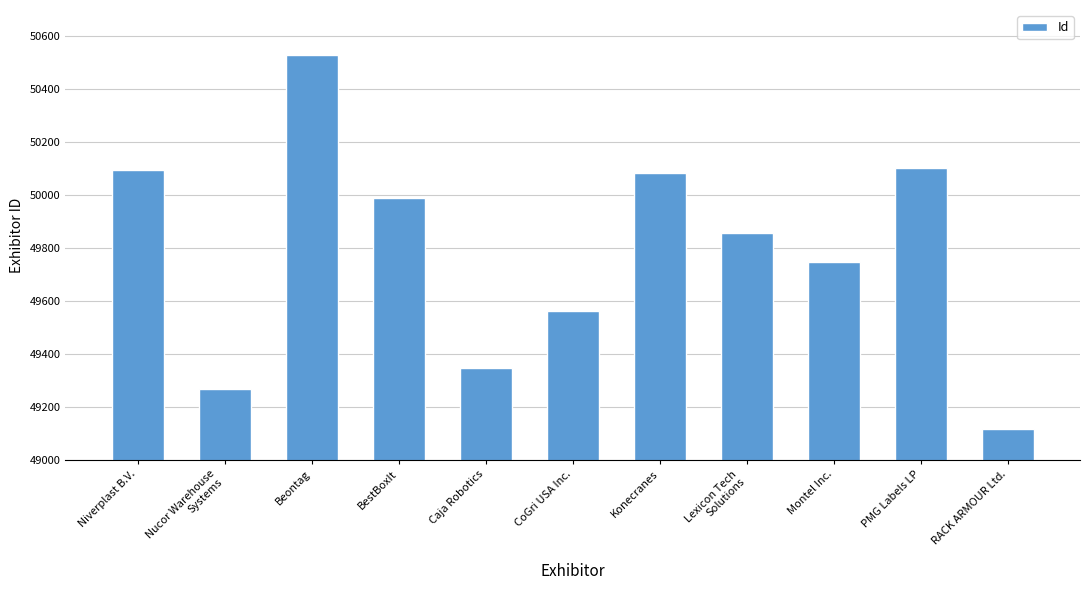

What is the label of the 1st bar from the right?

RACK ARMOUR Ltd.